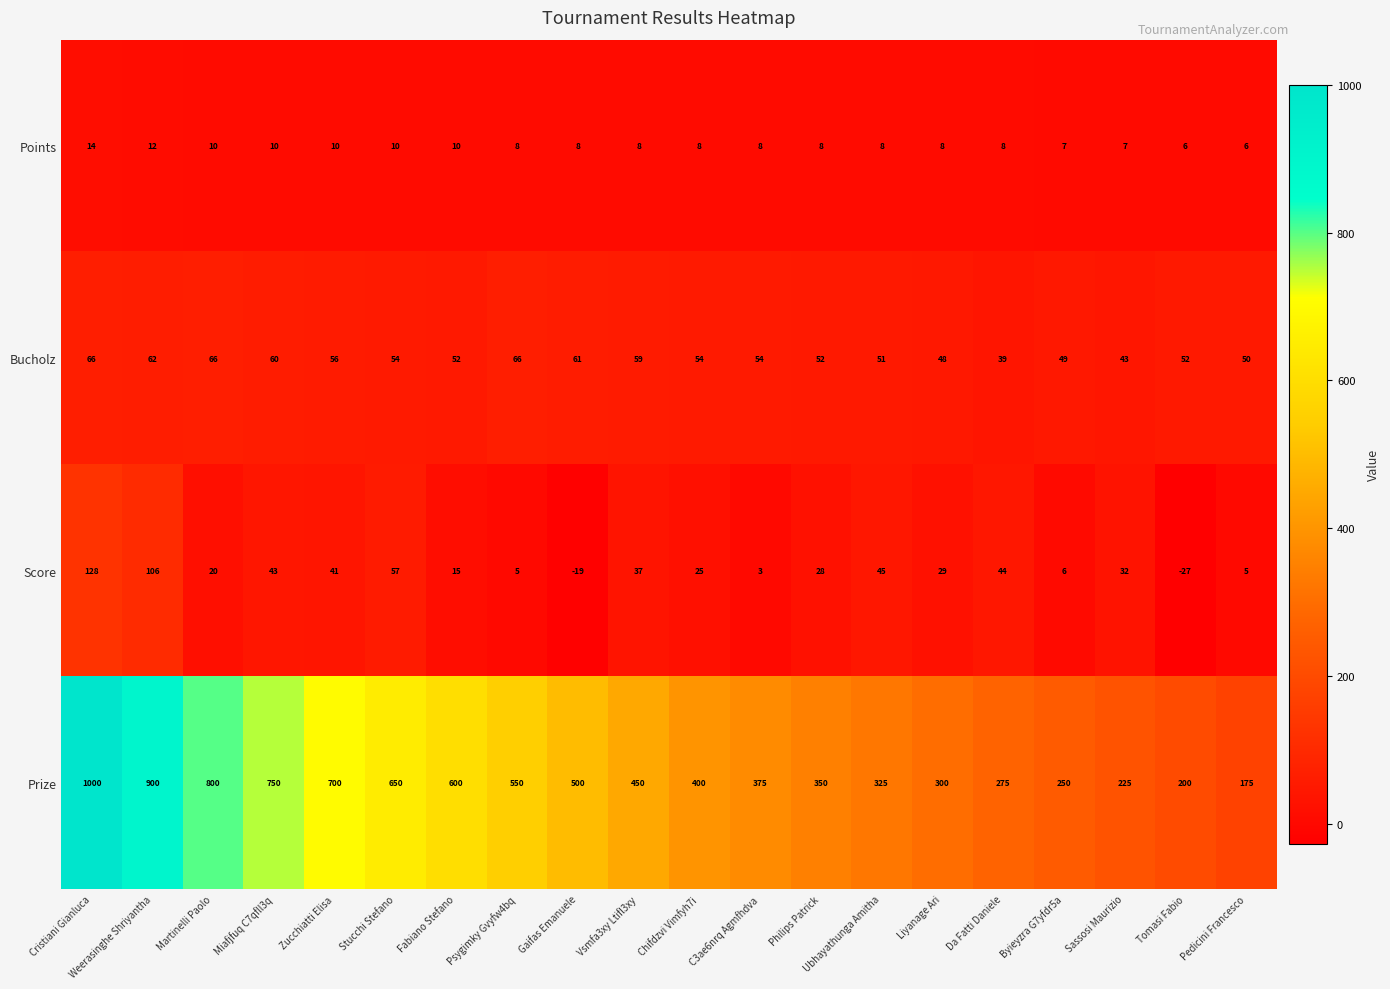

What is the average value of the Bucholz series?

55